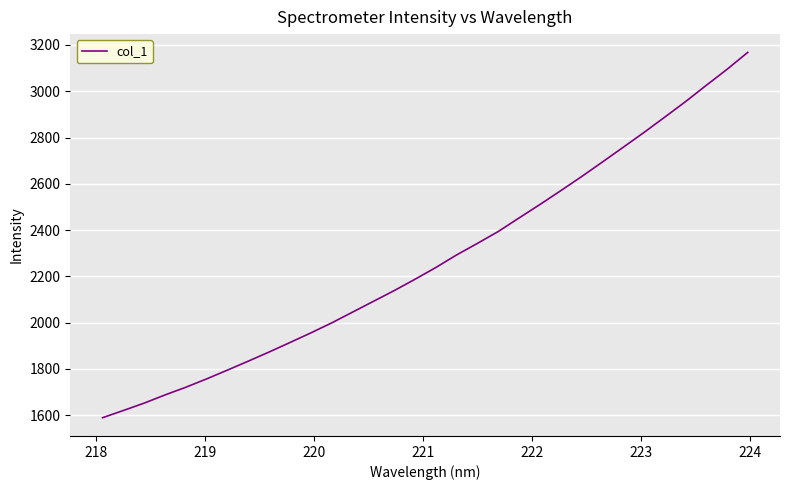

What is the maximum value shown in the chart?

3168.0